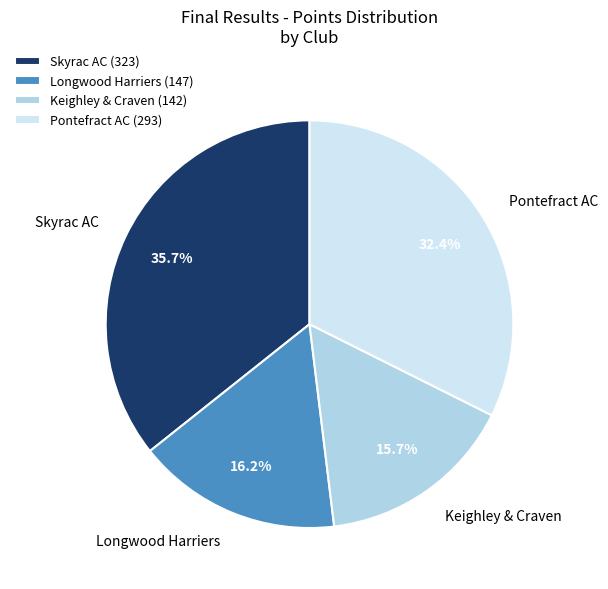

Is there a majority slice in this chart?

No